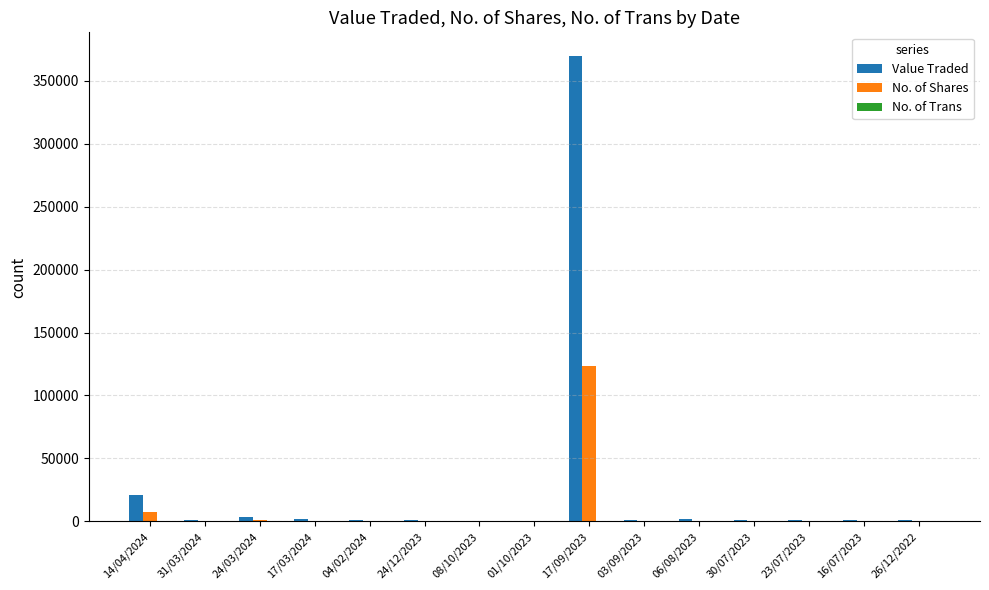

Which series has the largest range (max minus min)?

Value Traded